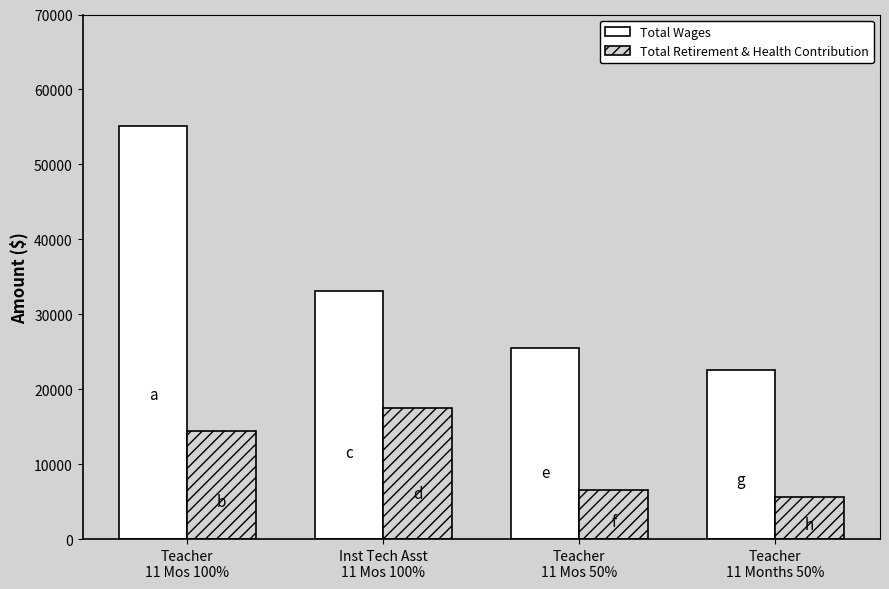

True or false: Total Wages has a value of 22527 at Teacher
11 Months 50%.

True